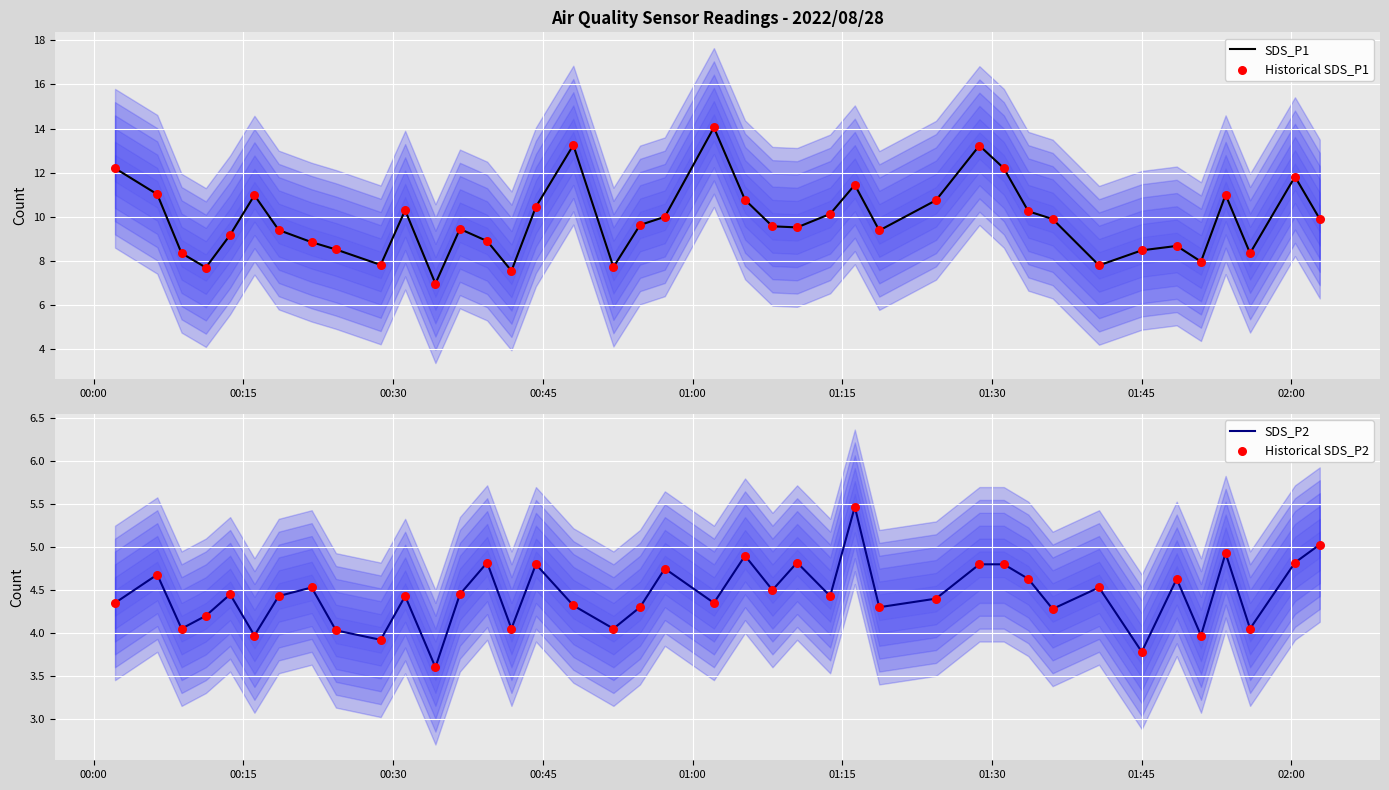

What is the highest value of the SDS_P1 series?

14.1